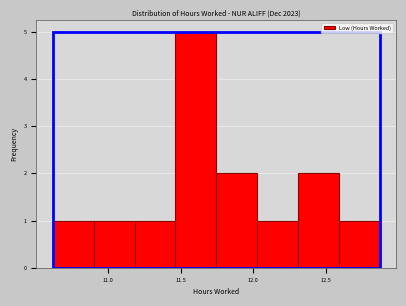

Reading left to right, list every bar in this chart as the range it spans on the x-axis followed by its height. Neither the bar edges nor the heights are printed on the chart, so give them approximately, as read against the axes.

10.60 to 10.90: 1
10.90 to 11.20: 1
11.20 to 11.45: 1
11.45 to 11.75: 5
11.75 to 12.05: 2
12.05 to 12.30: 1
12.30 to 12.60: 2
12.60 to 12.85: 1